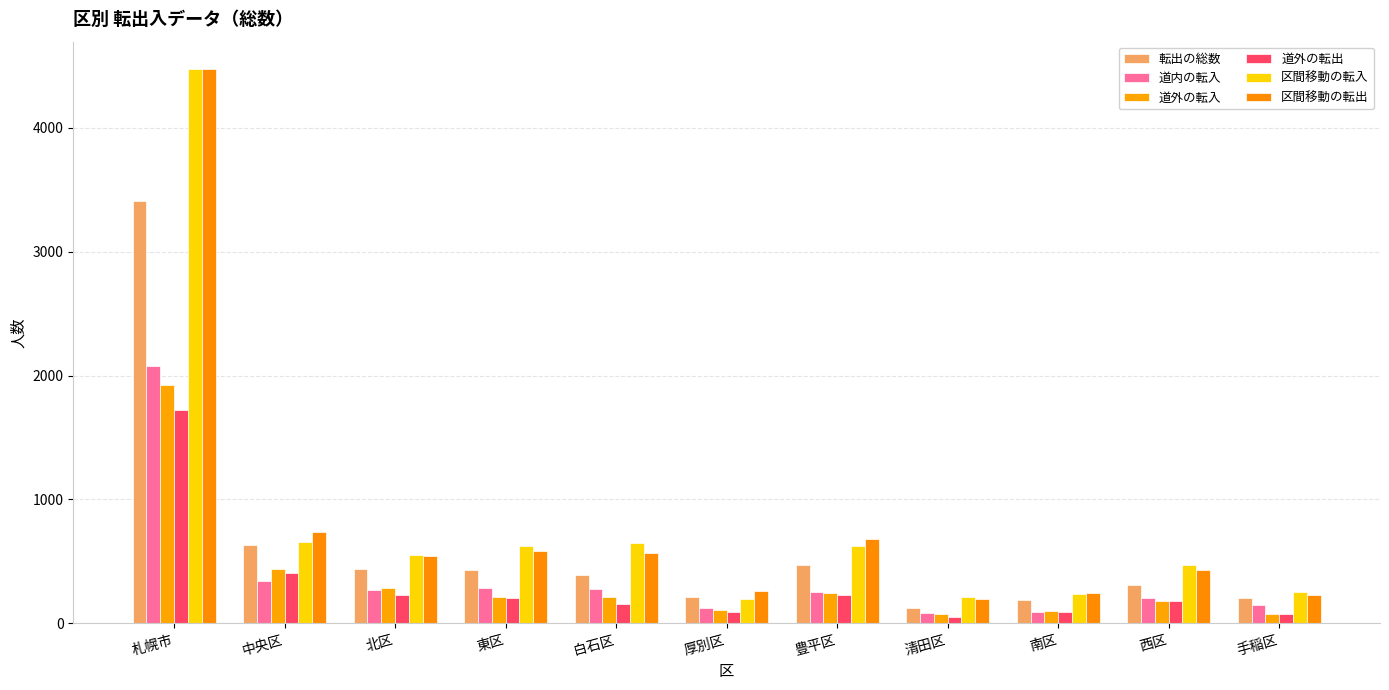

At which label does 転出の総数 first exceed 388?

札幌市